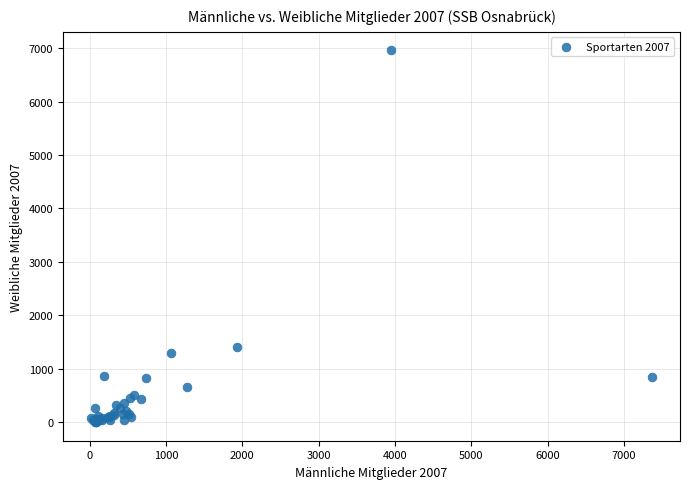

What Y value in the scatter plot is closest to 3479?

1404